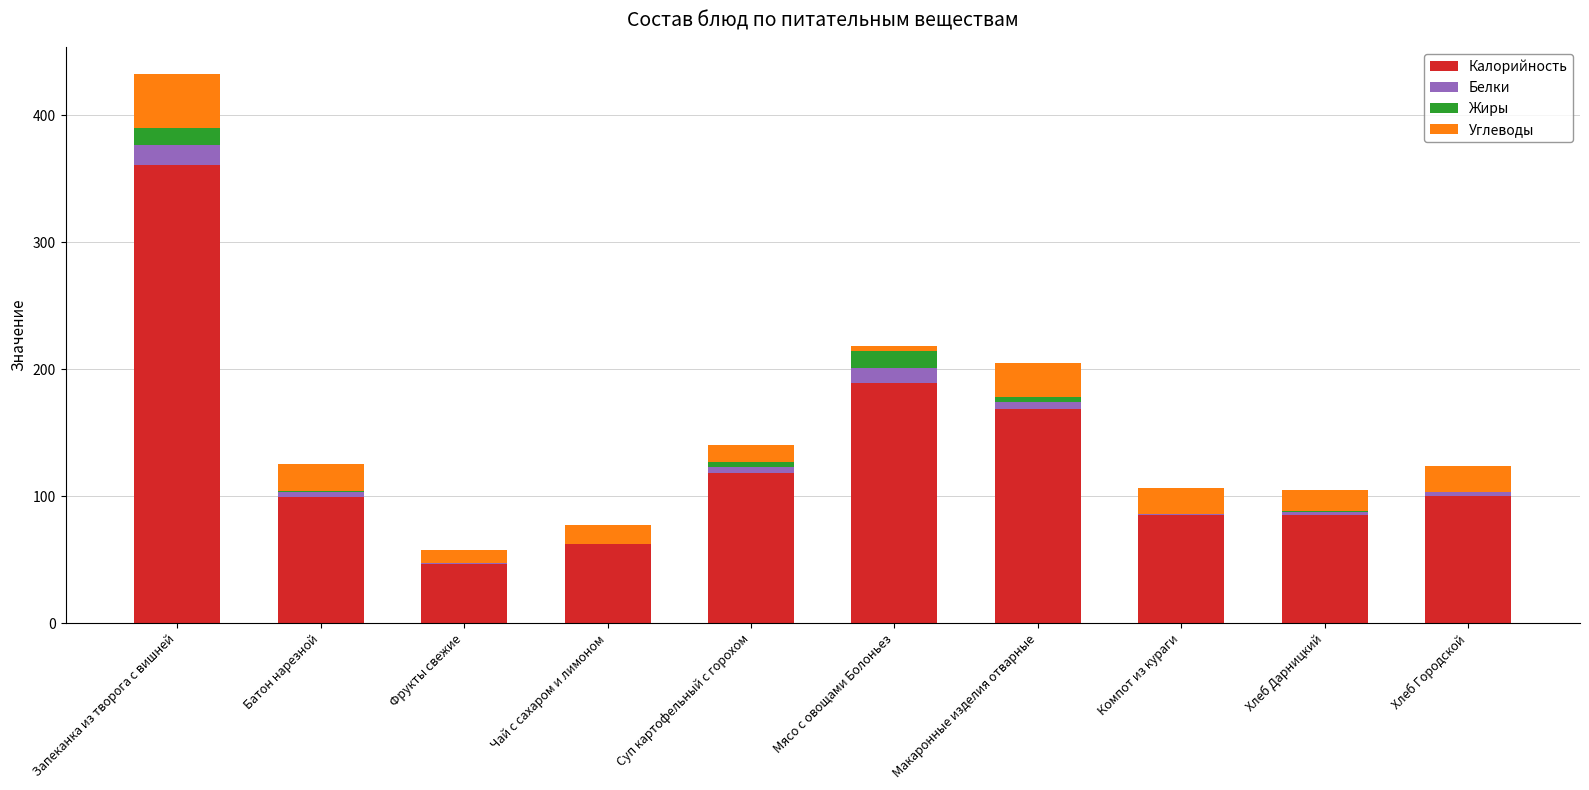

Where is Калорийность nearest to the value 204?

Мясо с овощами Болоньез